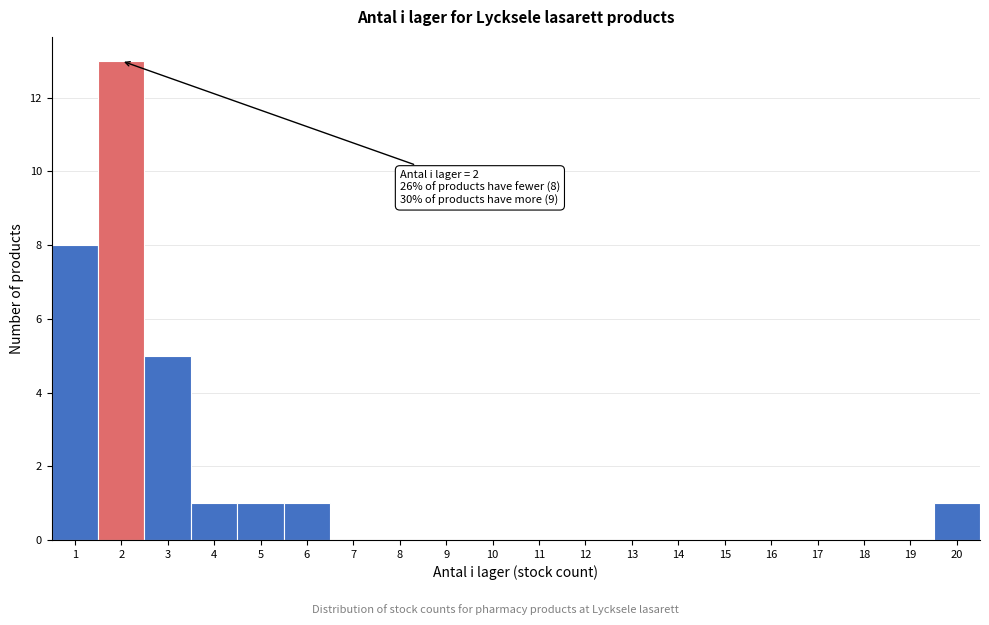

Which range on the x-axis has the tallest bar?

1.5 to 2.5